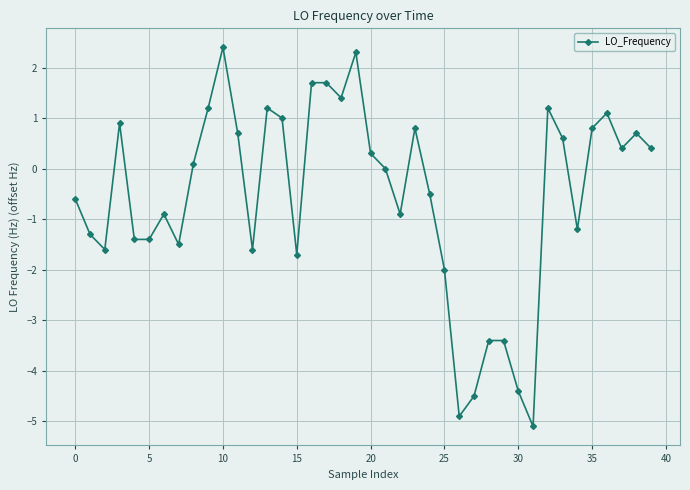

True or false: the data has more than 1 interior local peaks.

True